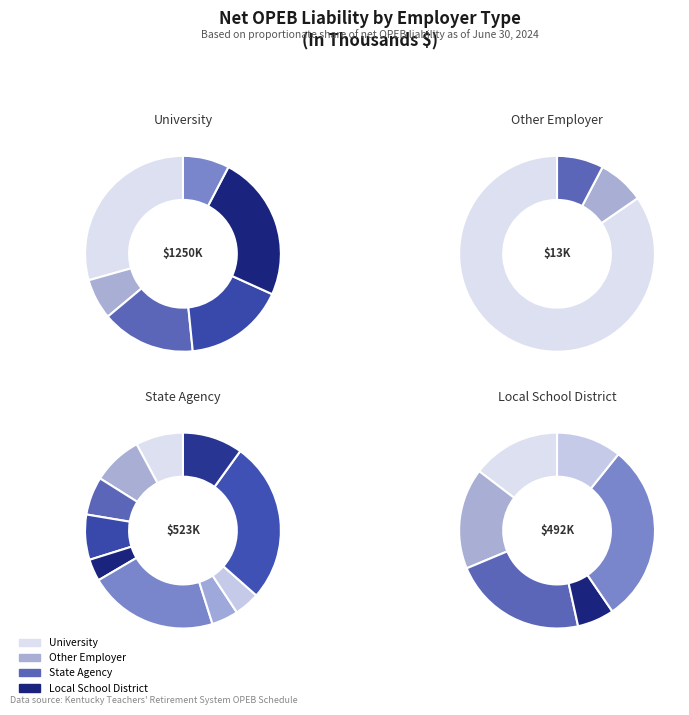

What percentage is the Eastern Kentucky University slice, to the nearest percent?

29%